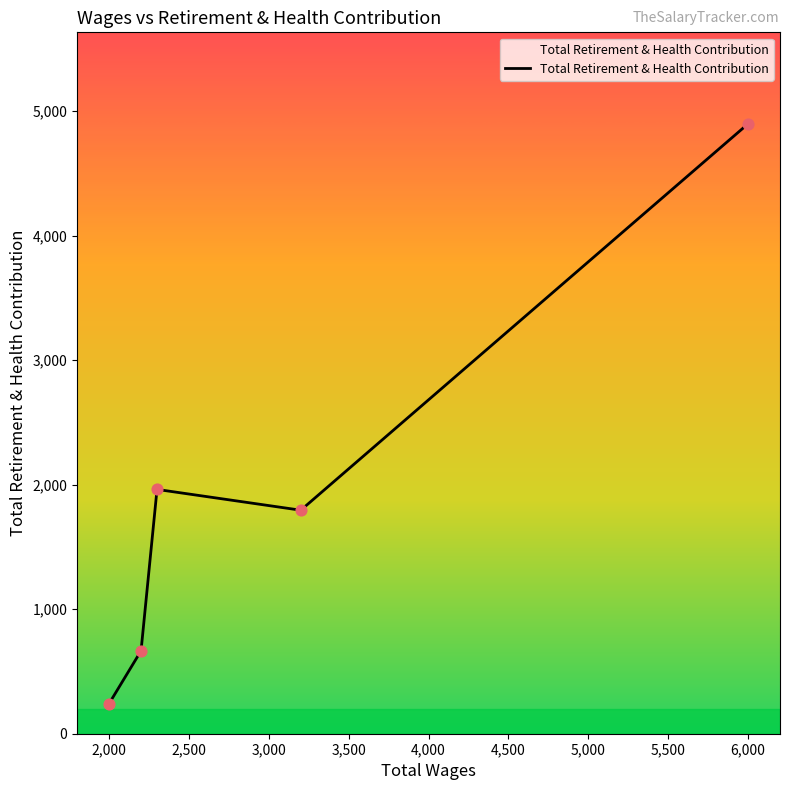

What is the average value?

1913